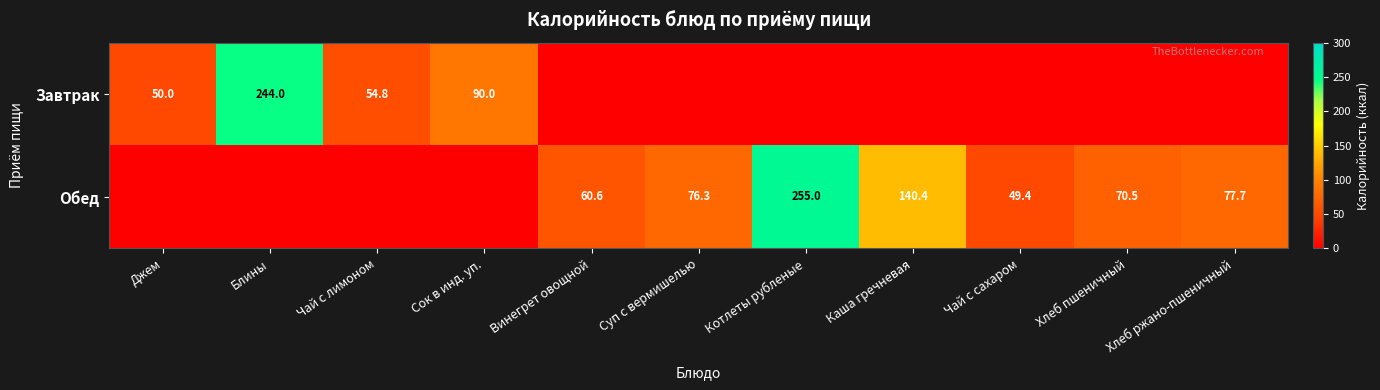

Is it true that Завтрак equals 11.6 at Джем?

False